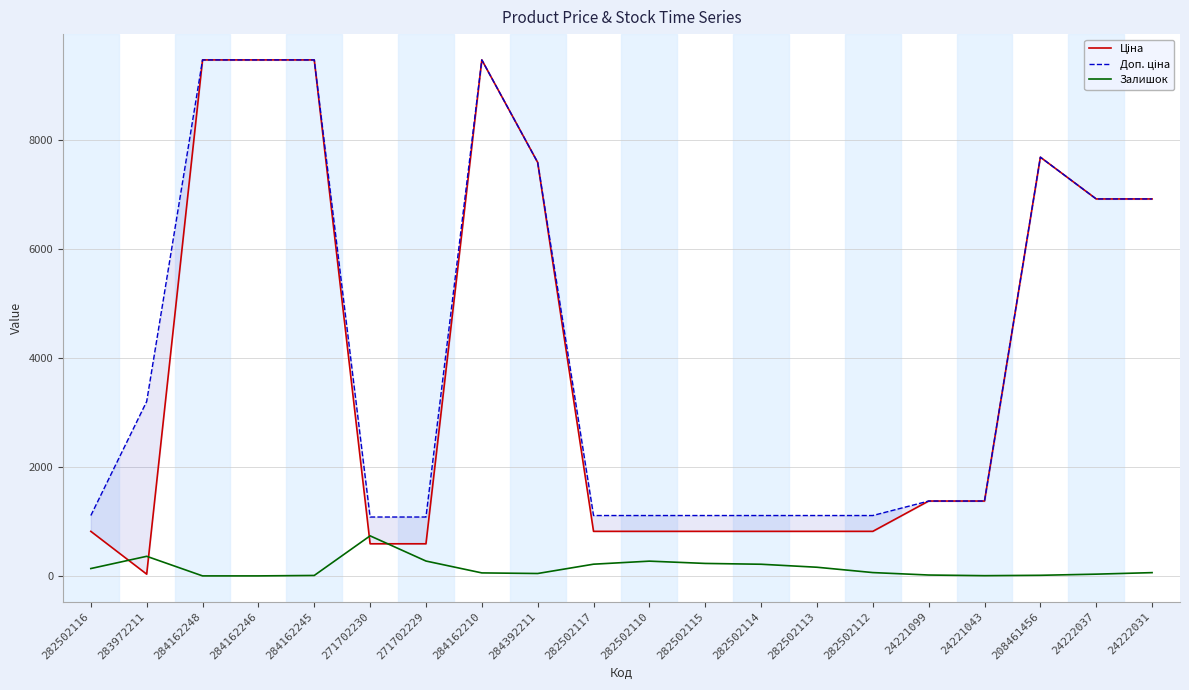

What is the difference between the Ціна values at 271702229 and 208461456?

7103.2